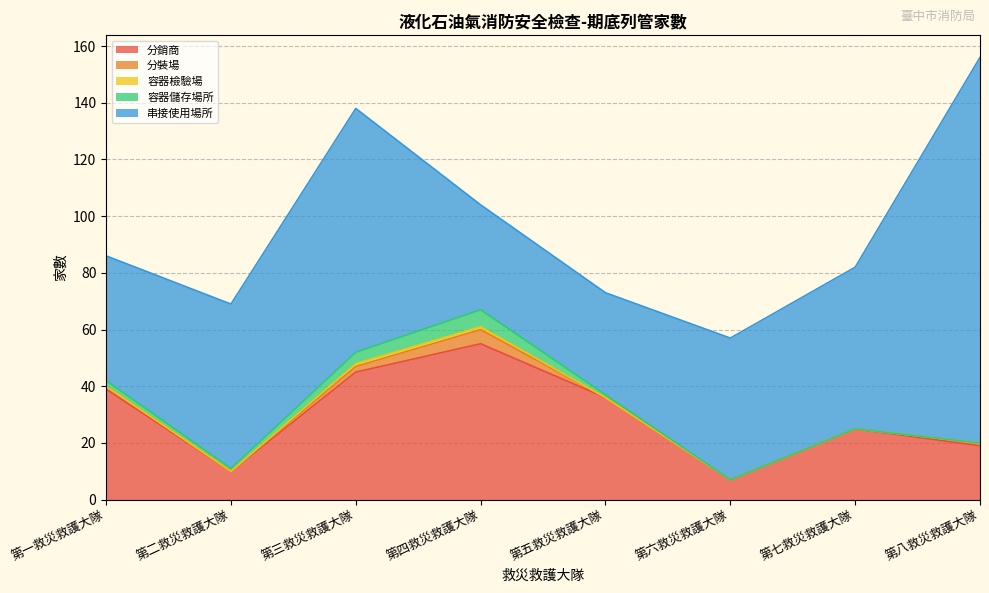

How many lines are shown in the chart?

5